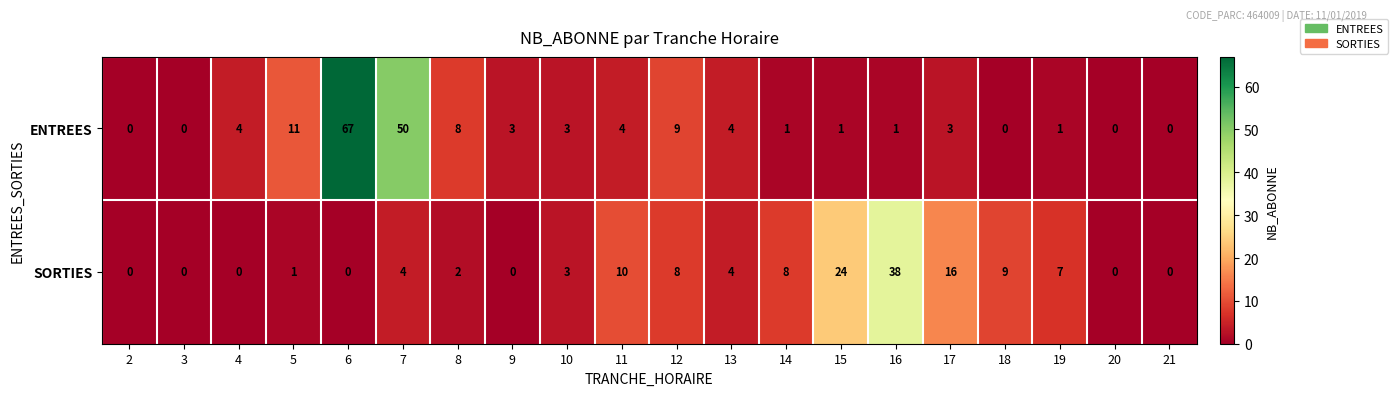

What is the difference between the maximum and minimum values in the ENTREES series?

67